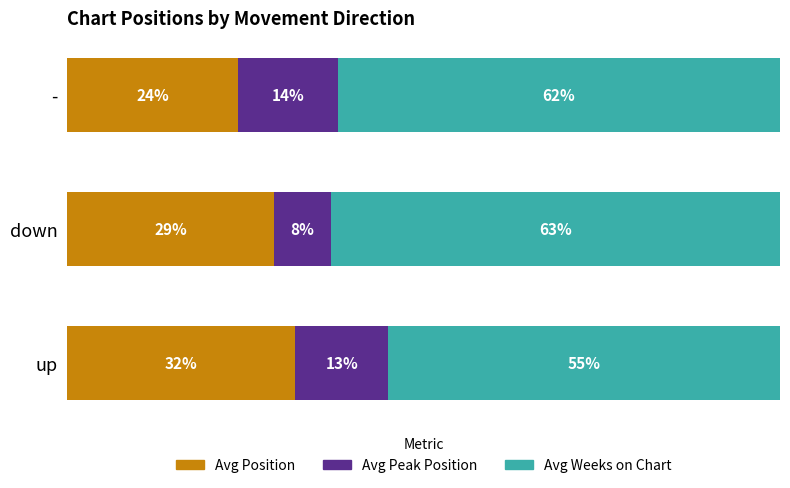

Which category has the lowest value in the Avg Position series?

-